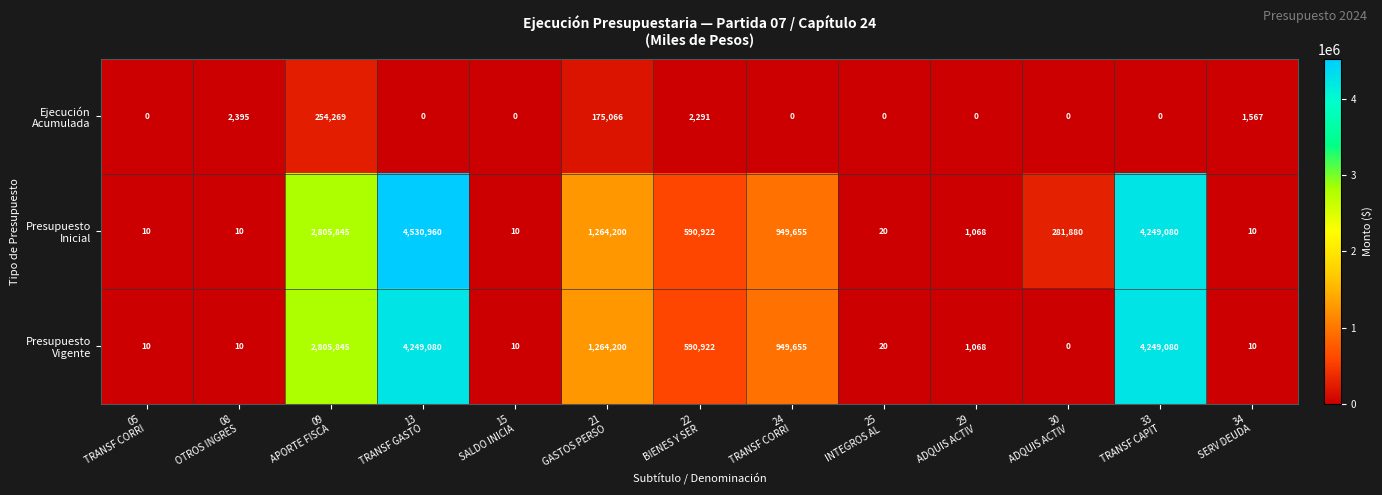

At how many categories does at least one series exceed 422565?

6